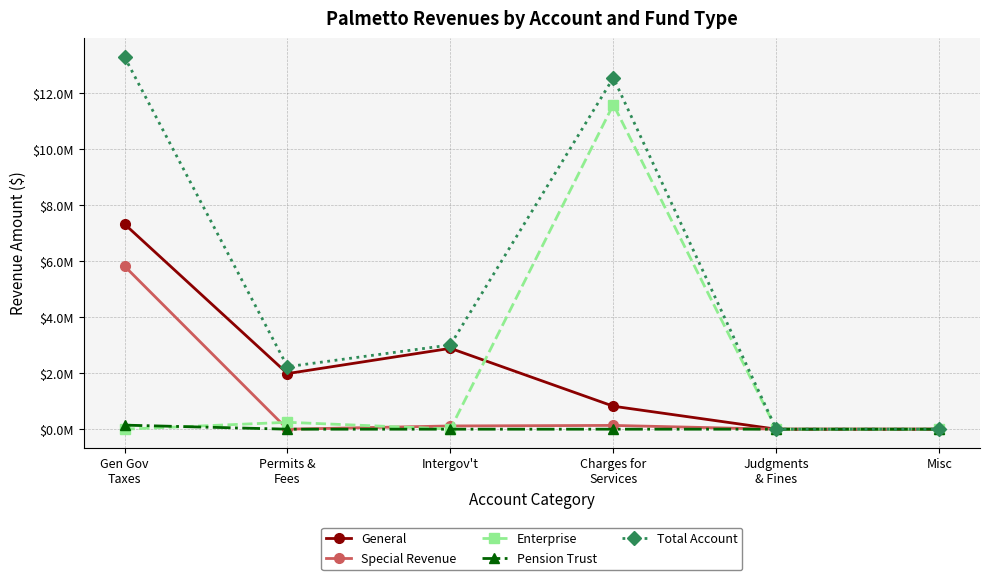

True or false: Total Account and General cross at least once.

False